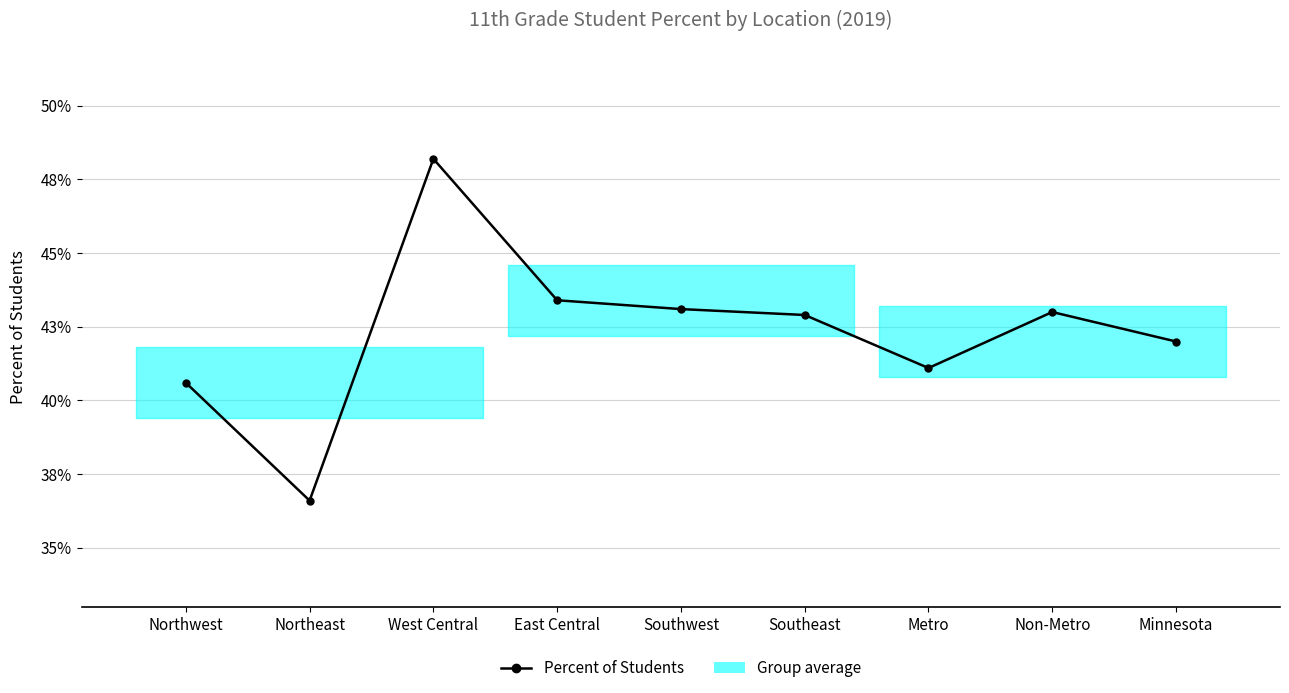

What is the label of the 2nd point from the right?

Non-Metro